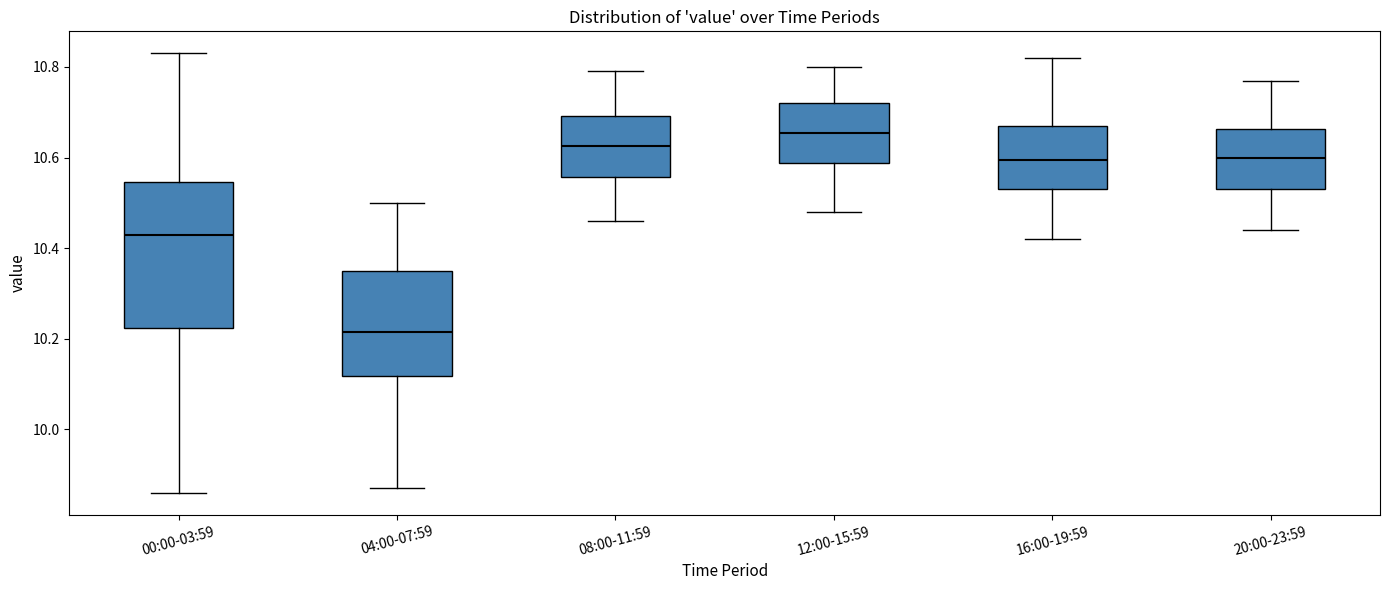

Which box has the highest median line?

12:00-15:59